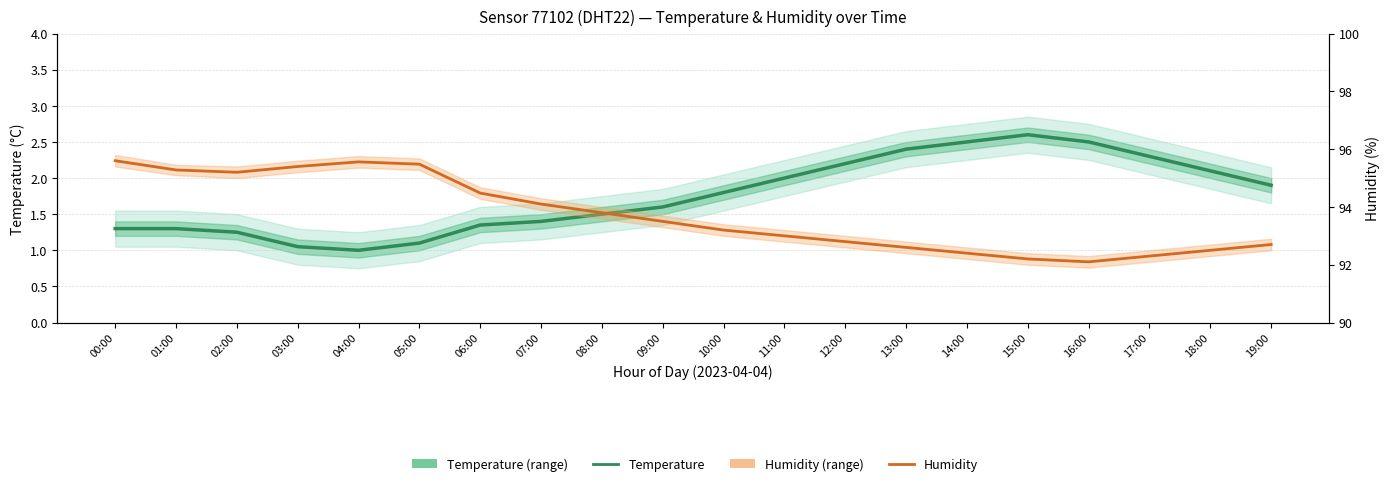

Reading left to right, what are all the values shown in this chart?

Temperature: 00:00=1.3	01:00=1.3	02:00=1.2	03:00=1.1	04:00=1.0	05:00=1.1	06:00=1.4	07:00=1.4	08:00=1.5	09:00=1.6	10:00=1.8	11:00=2.0	12:00=2.2	13:00=2.4	14:00=2.5	15:00=2.6	16:00=2.5	17:00=2.3	18:00=2.1	19:00=1.9
Humidity: 00:00=95.6	01:00=95.3	02:00=95.2	03:00=95.4	04:00=95.6	05:00=95.5	06:00=94.5	07:00=94.1	08:00=93.8	09:00=93.5	10:00=93.2	11:00=93.0	12:00=92.8	13:00=92.6	14:00=92.4	15:00=92.2	16:00=92.1	17:00=92.3	18:00=92.5	19:00=92.7